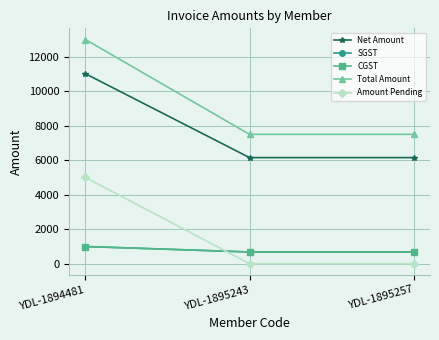

Reading left to right, list all the values displayed in this chart.

Net Amount: 11016.9	6150.0	6150.0
SGST: 991.5	675.0	675.0
CGST: 991.5	675.0	675.0
Total Amount: 13000.0	7500.0	7500.0
Amount Pending: 5000.0	0.0	0.0